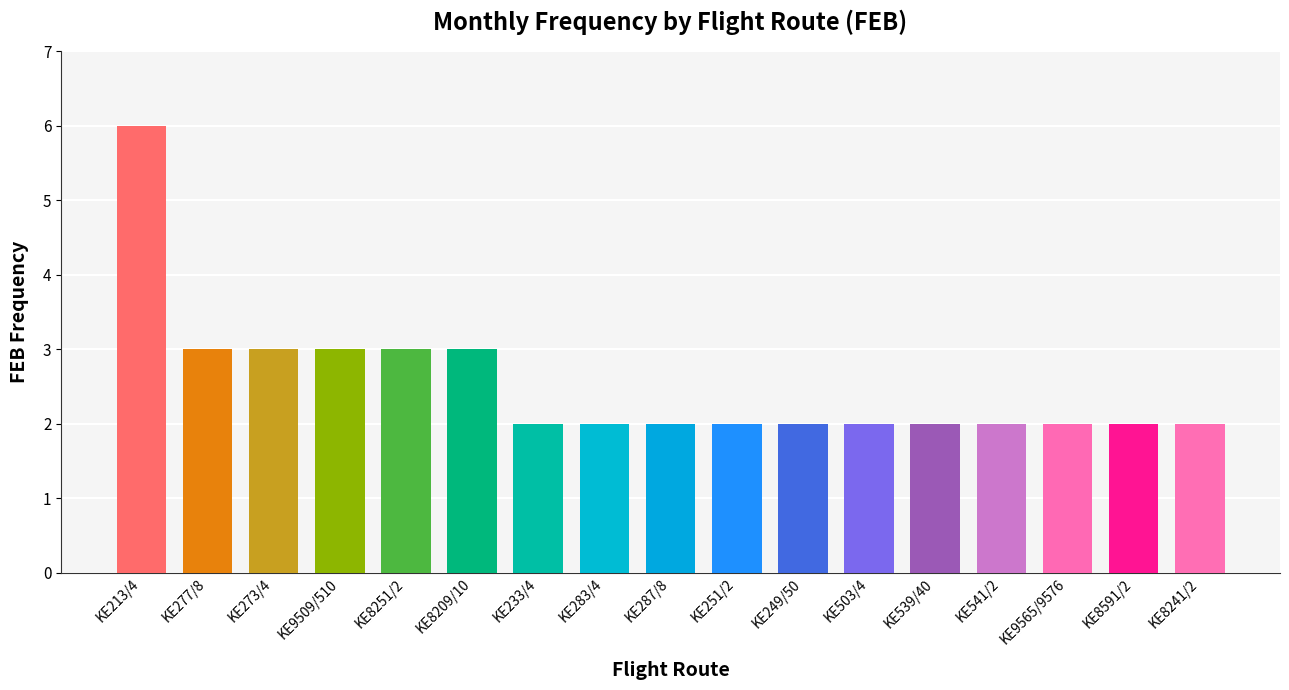

What is the difference between the values at KE283/4 and KE9509/510?

1